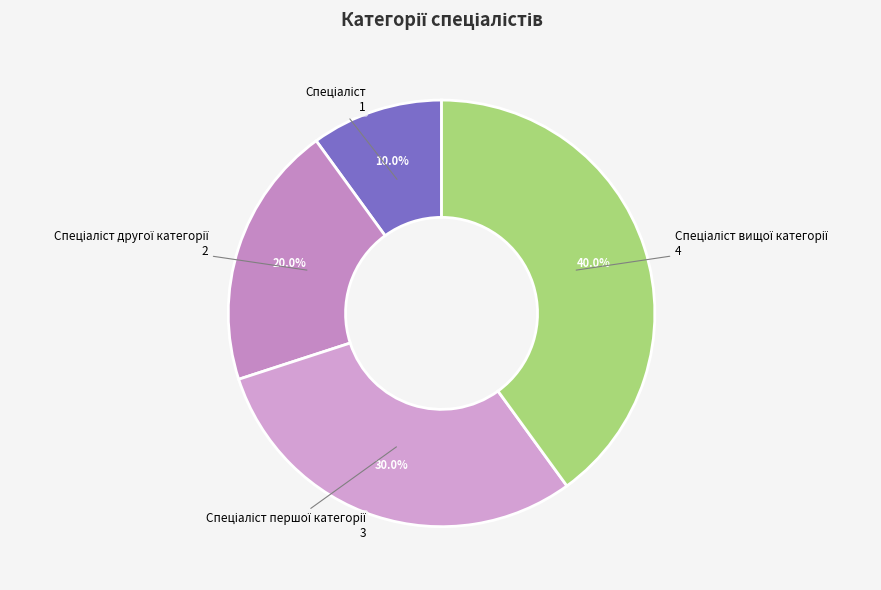

Is there a majority slice in this chart?

No